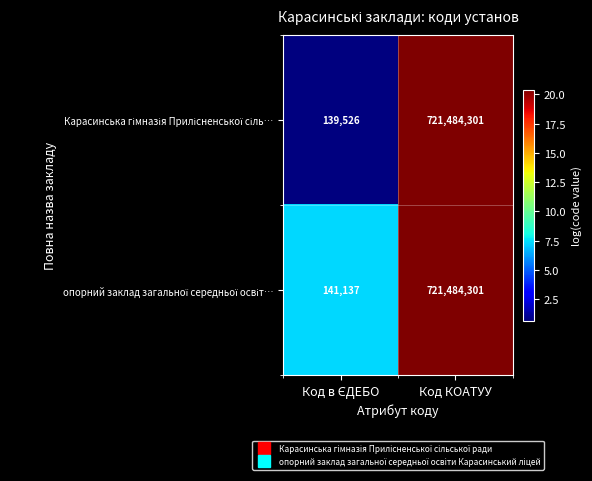

At which category does the chart reach its peak across all series?

Код КОАТУУ